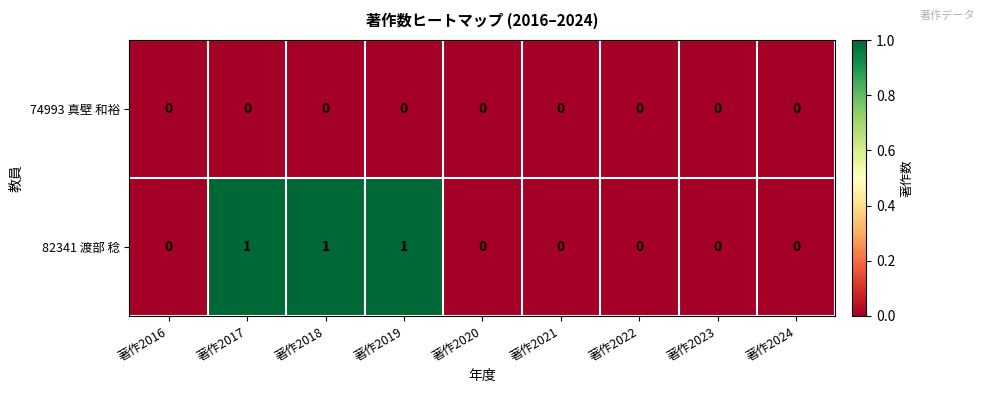

Which series changed the most between 著作2017 and 著作2024?

82341 渡部 稔